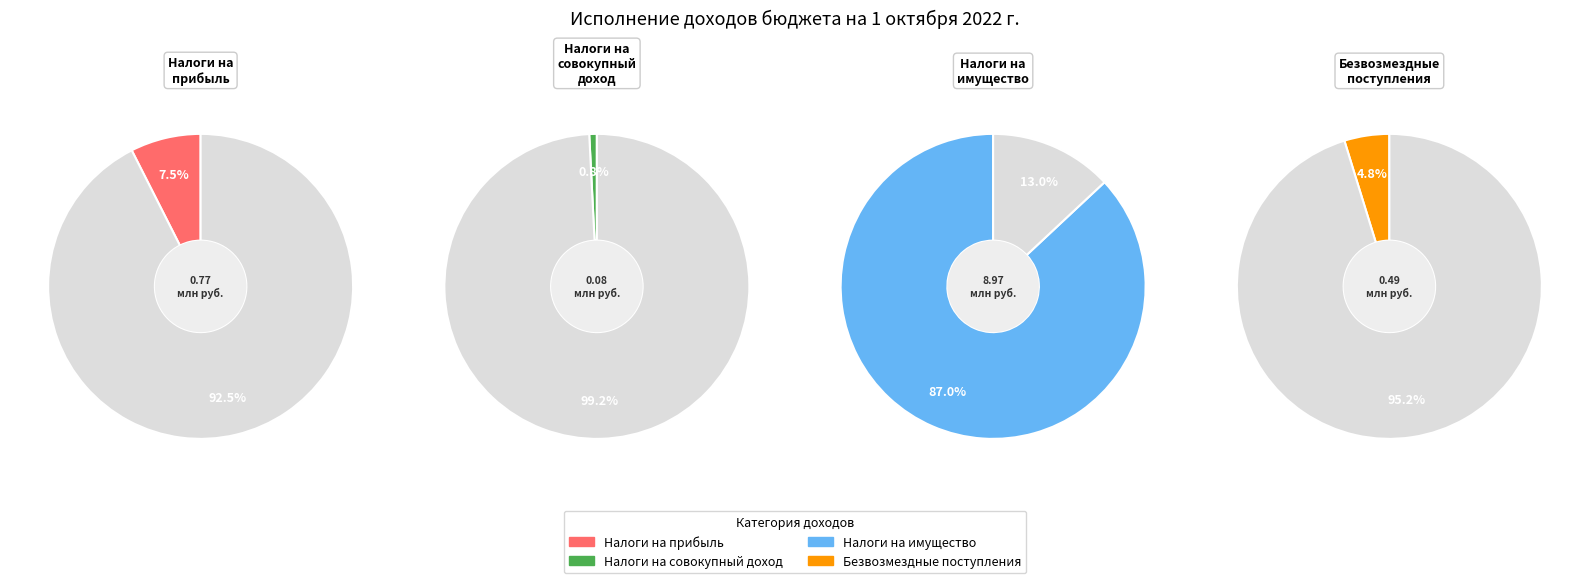

Is the sum of БЕЗВОЗМЕЗДНЫЕ ПОСТУПЛЕНИЯ and НАЛОГИ НА ИМУЩЕСТВО greater than half?

Yes